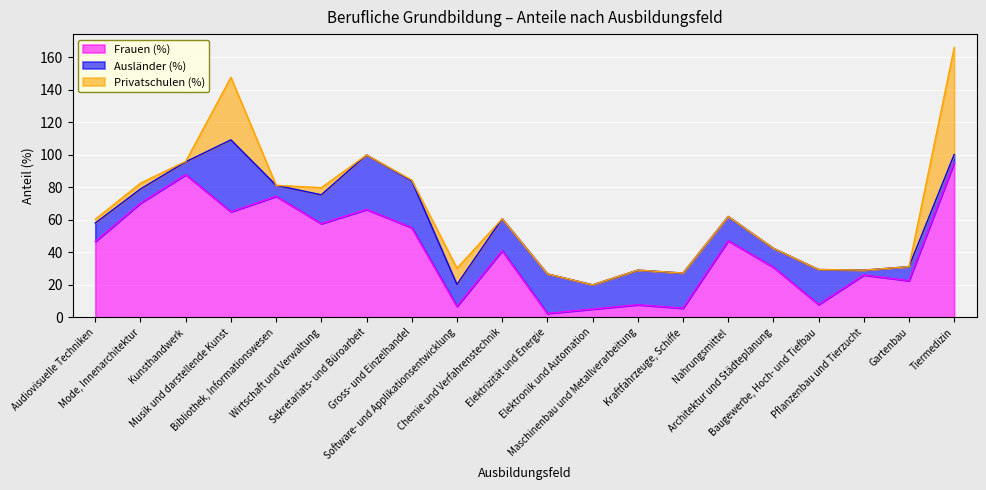

What is the value of the Ausländer (%) point at the 10th from the left?

19.6